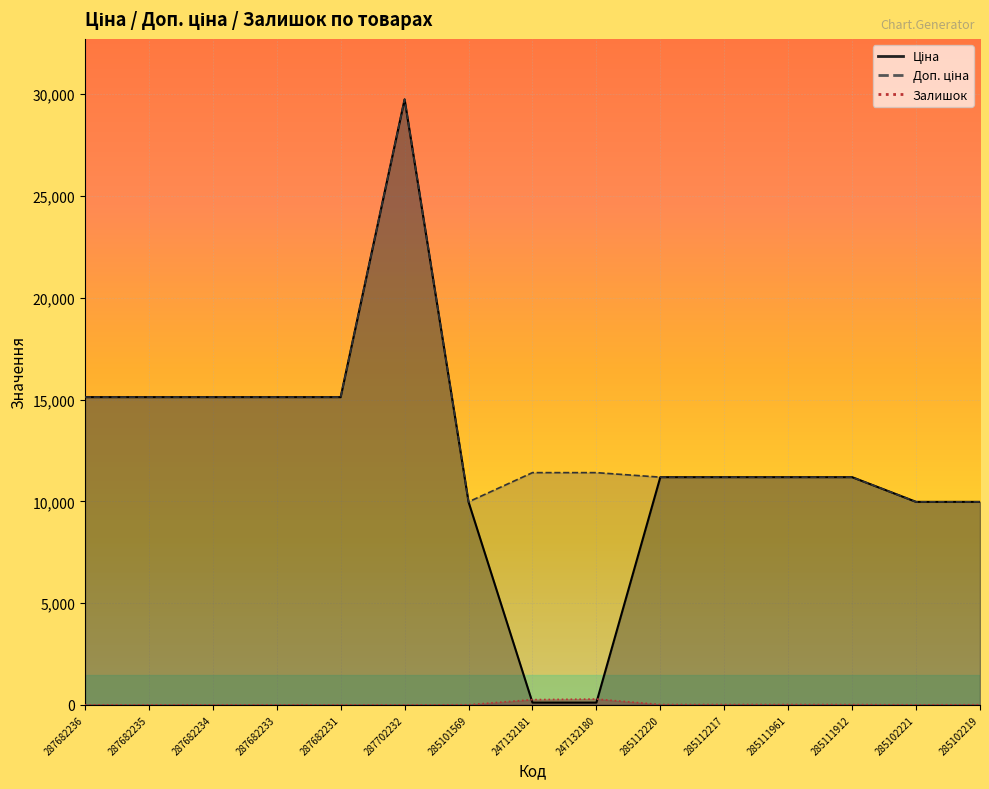

Reading left to right, what are all the values shown in this chart?

Ціна: 287682236=15120.0	287682235=15120.0	287682234=15120.0	287682233=15120.0	287682231=15120.0	287702232=29747.2	285101569=9975.0	247132181=114.1	247132180=114.1	285112220=11188.2	285112217=11188.2	285111961=11188.2	285111912=11188.2	285102221=9975.0	285102219=9975.0
Доп. ціна: 287682236=15120.0	287682235=15120.0	287682234=15120.0	287682233=15120.0	287682231=15120.0	287702232=29747.2	285101569=9975.0	247132181=11410.0	247132180=11410.0	285112220=11188.2	285112217=11188.2	285111961=11188.2	285111912=11188.2	285102221=9975.0	285102219=9975.0
Залишок: 287682236=0.0	287682235=0.0	287682234=0.0	287682233=0.0	287682231=0.0	287702232=0.0	285101569=7.0	247132181=260.0	247132180=288.0	285112220=17.0	285112217=17.0	285111961=17.0	285111912=15.0	285102221=4.0	285102219=9.0